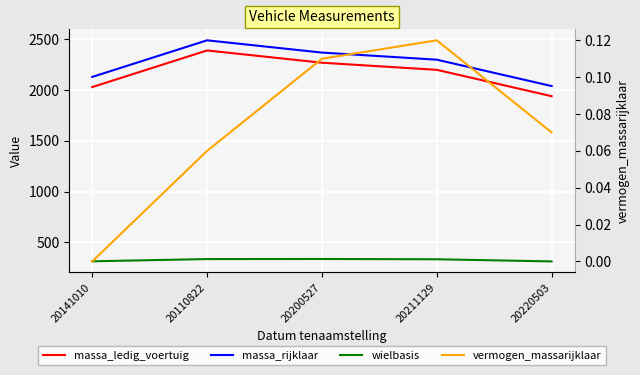

Reading left to right, list all the values displayed in this chart.

massa_ledig_voertuig: 20141010=2030.0	20110822=2391.0	20200527=2270.0	20211129=2200.0	20220503=1940.0
massa_rijklaar: 20141010=2130.0	20110822=2491.0	20200527=2370.0	20211129=2300.0	20220503=2040.0
wielbasis: 20141010=312.0	20110822=334.0	20200527=335.0	20211129=332.0	20220503=311.0
vermogen_massarijklaar: 20141010=0.0	20110822=0.1	20200527=0.1	20211129=0.1	20220503=0.1